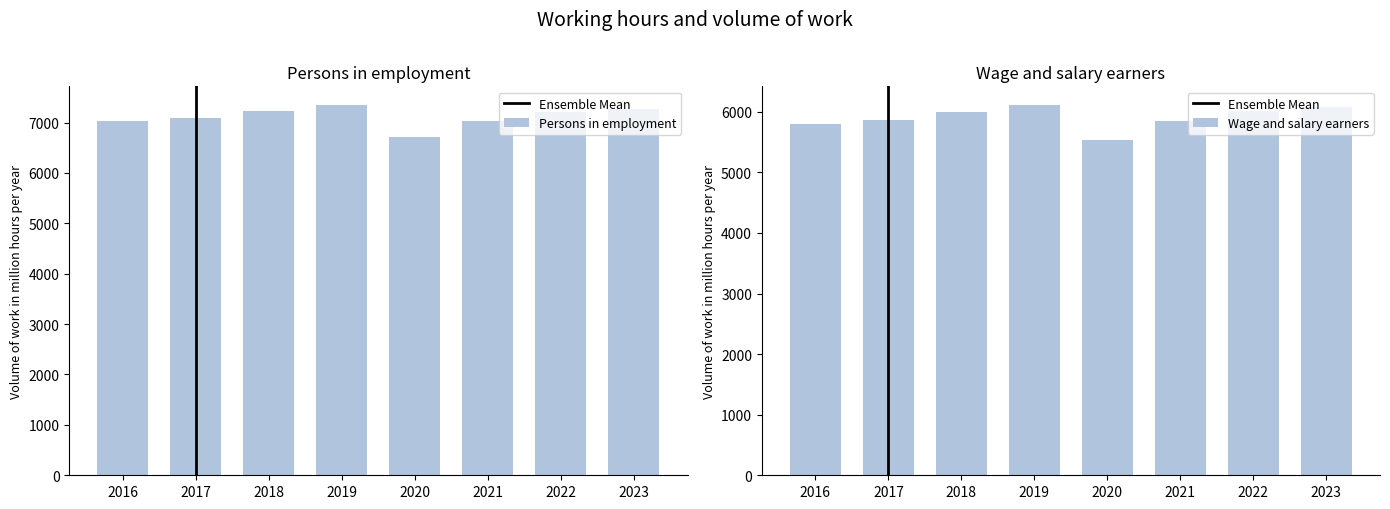

At 2022, list the series in order from largest to smallest.

Persons in employment, Wage and salary earners